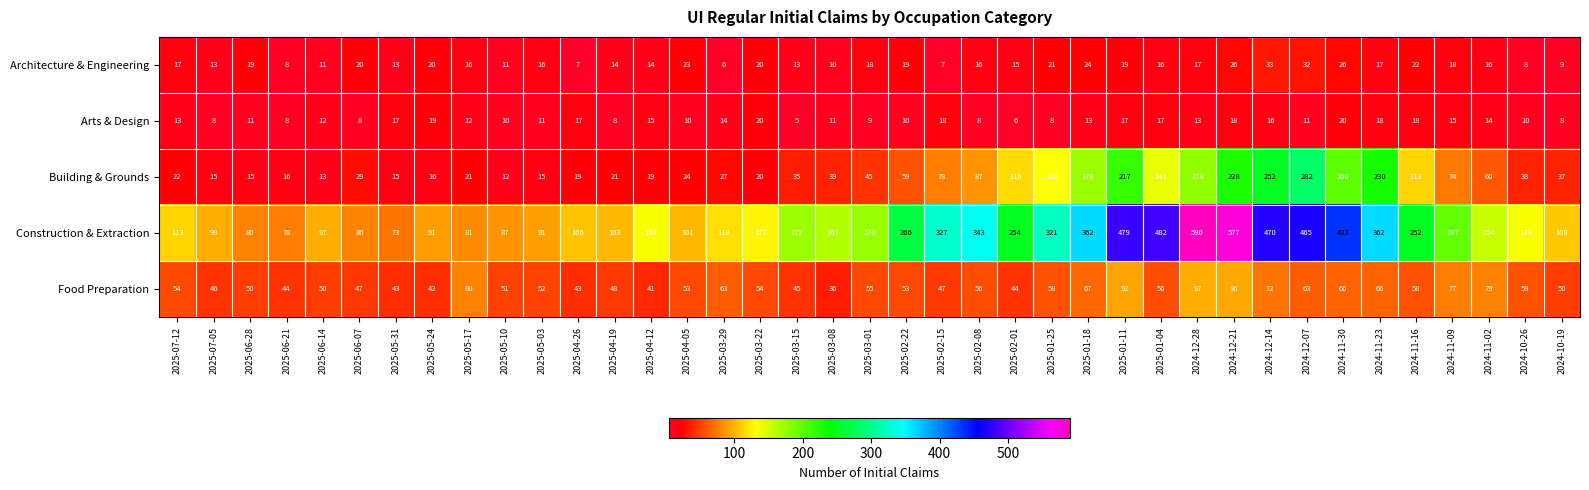

Which series has the largest total across all categories?

Construction & Extraction